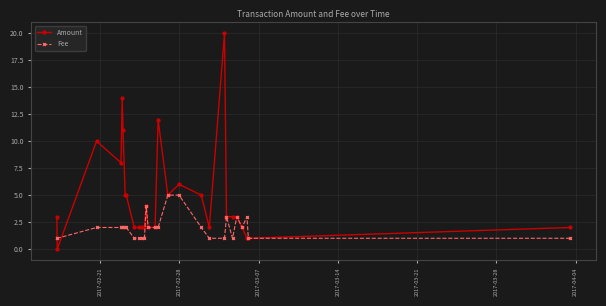

What is the difference between the maximum and minimum values in the Fee series?

4.0